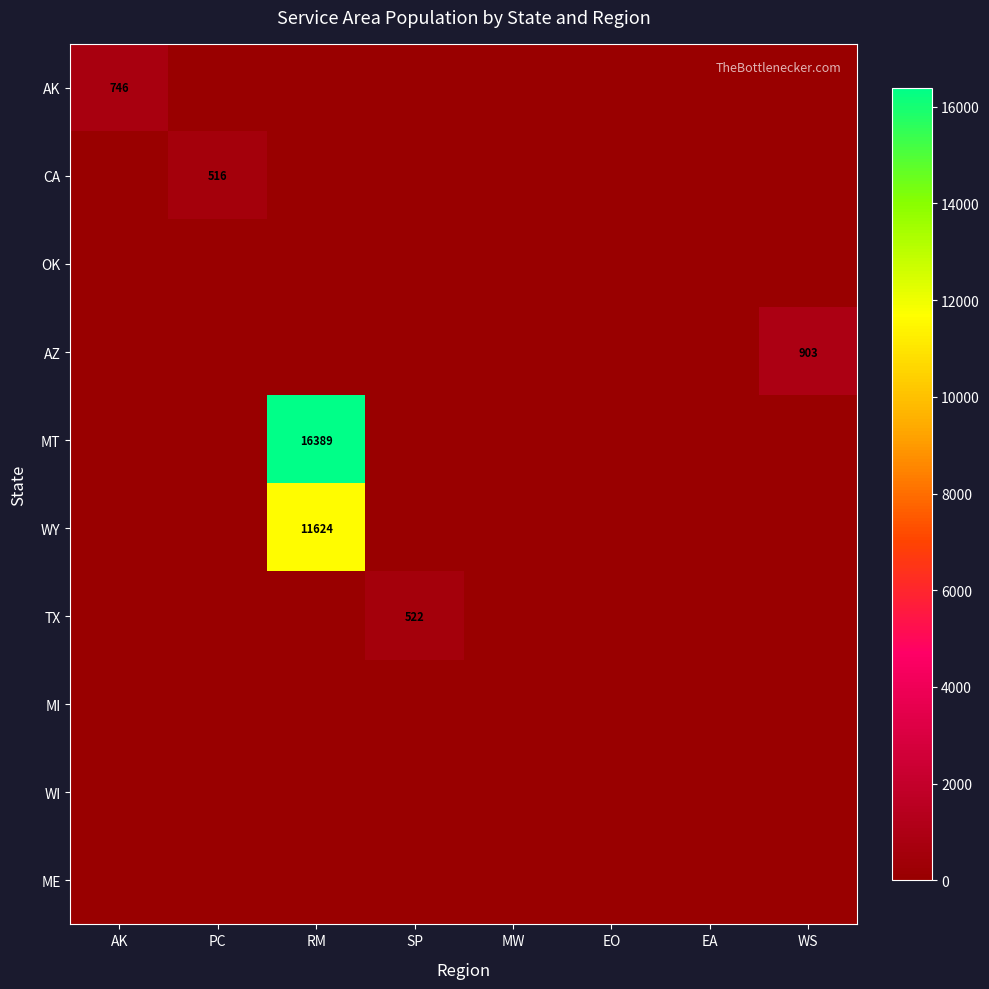

The MT series shows 25609 at RM. True or false?

False